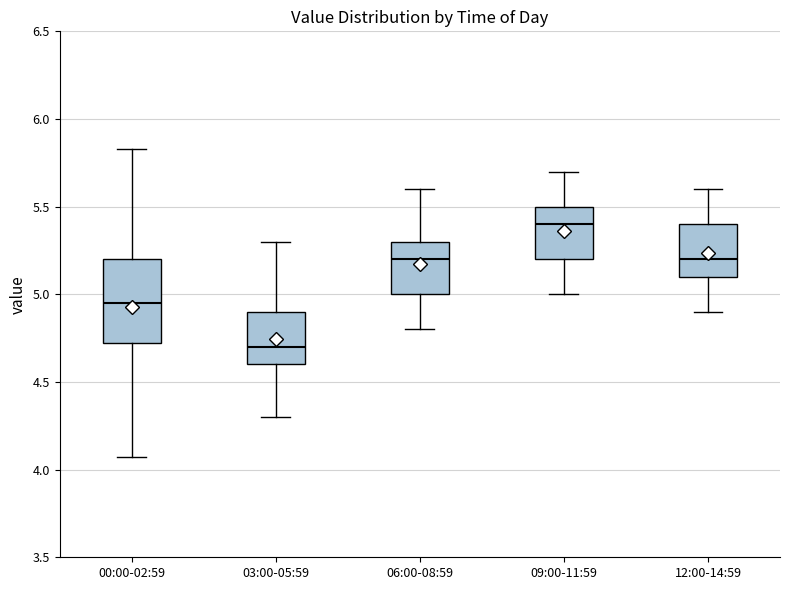

Reading left to right, transcribe this box plot: for each box, give where its median line is, the range the box spans, and where its two whiskers end, as read against the y-axis. The values are not printed on the chart, so give them approximately, as read against the axis.

00:00-02:59: median 4.95, box 4.70 to 5.20, whiskers 4.05 to 5.85
03:00-05:59: median 4.70, box 4.60 to 4.90, whiskers 4.30 to 5.30
06:00-08:59: median 5.20, box 5.00 to 5.30, whiskers 4.80 to 5.60
09:00-11:59: median 5.40, box 5.20 to 5.50, whiskers 5.00 to 5.70
12:00-14:59: median 5.20, box 5.10 to 5.40, whiskers 4.90 to 5.60